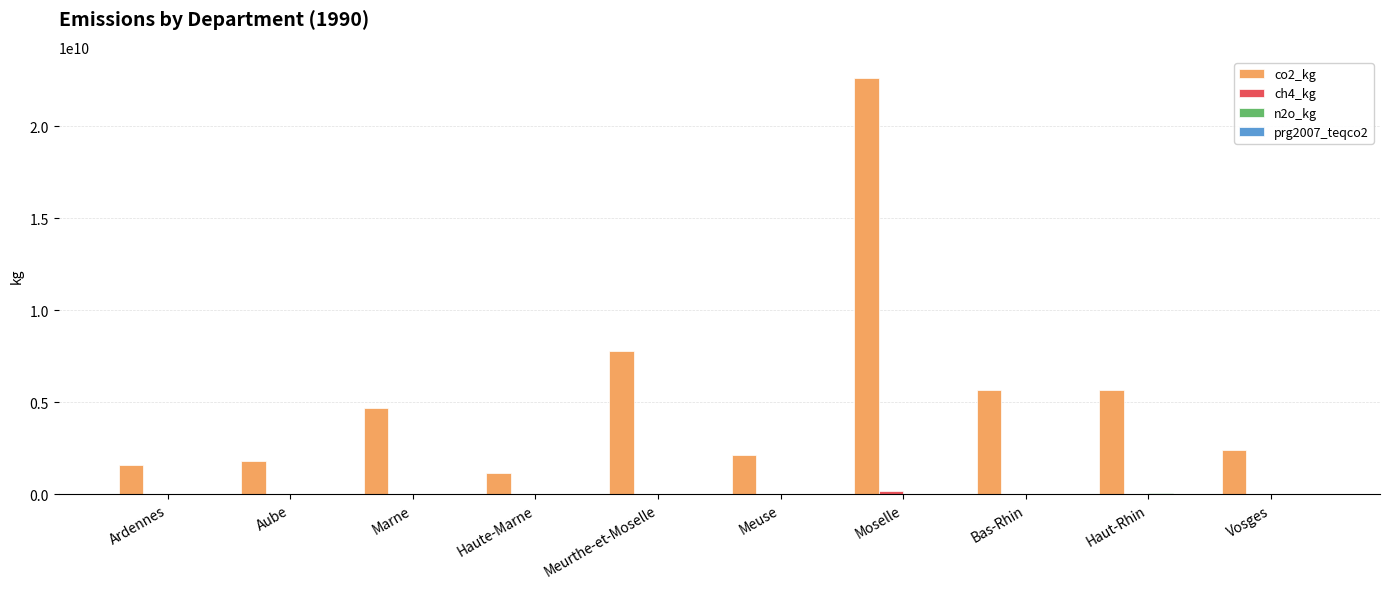

The value of co2_kg at Marne is 2864534929. True or false?

False